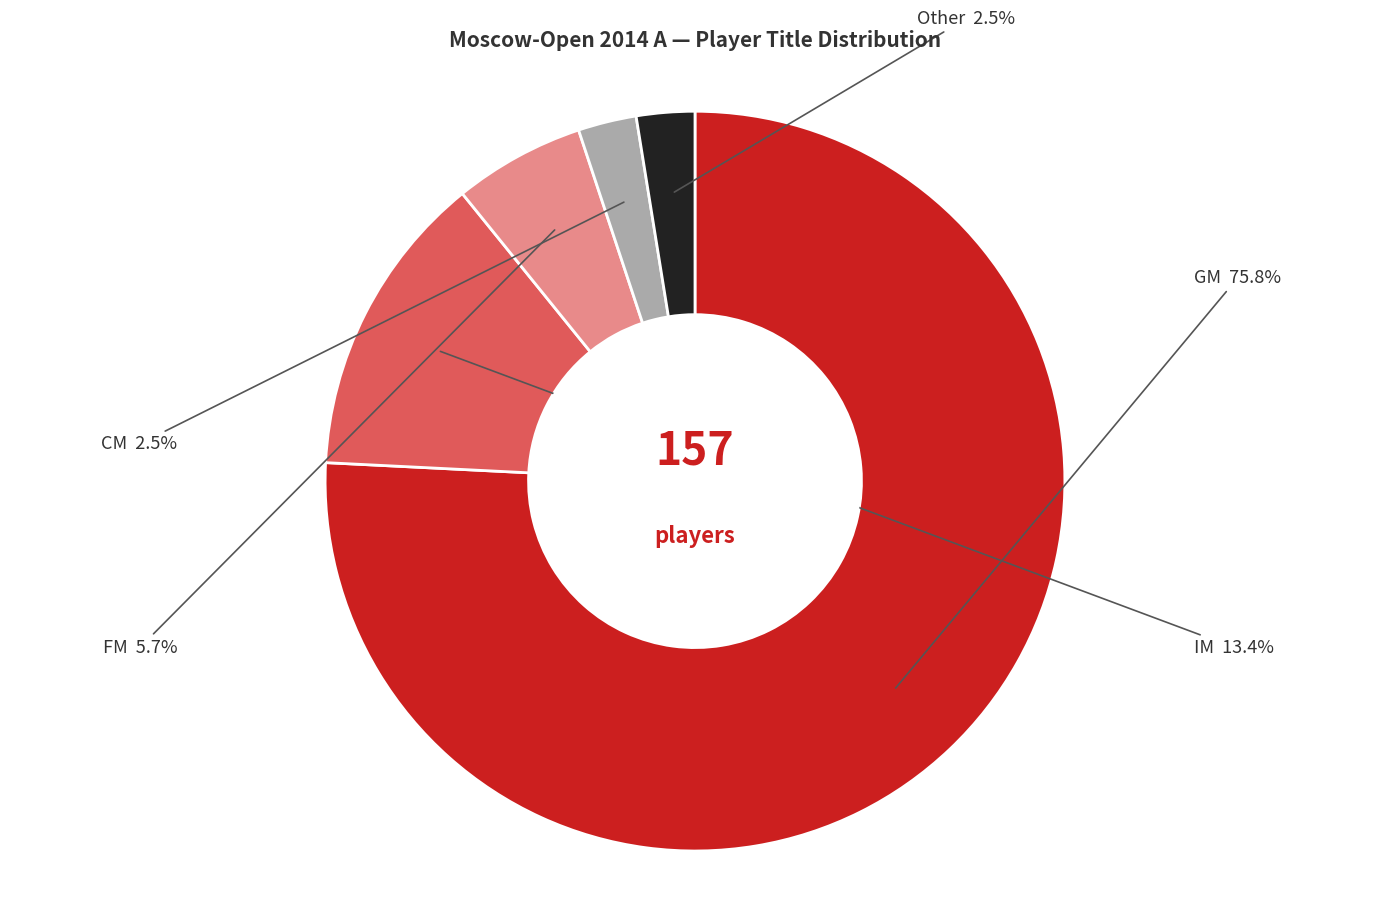

How many slices are in this pie chart?

5